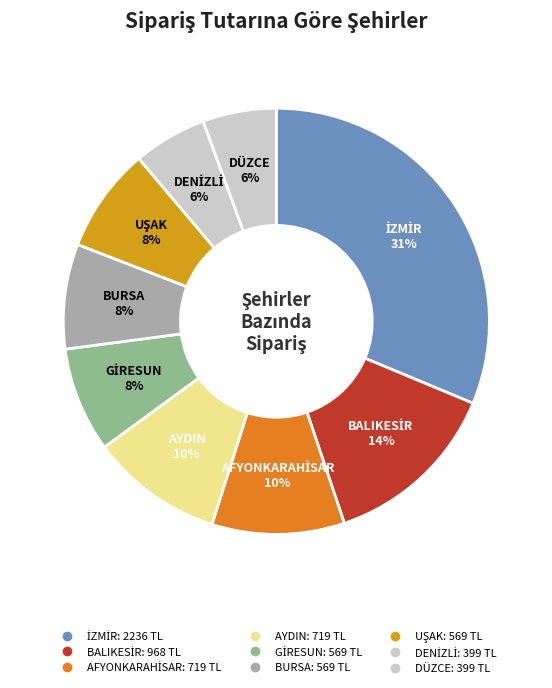

How many slices are in this pie chart?

9